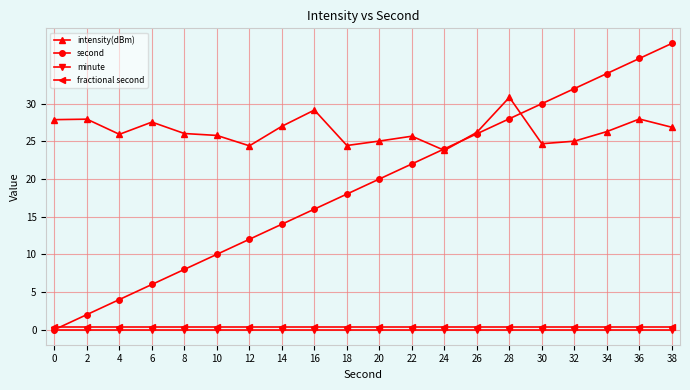

Is the value of second at 20 greater than the value of intensity(dBm) at 16?

No